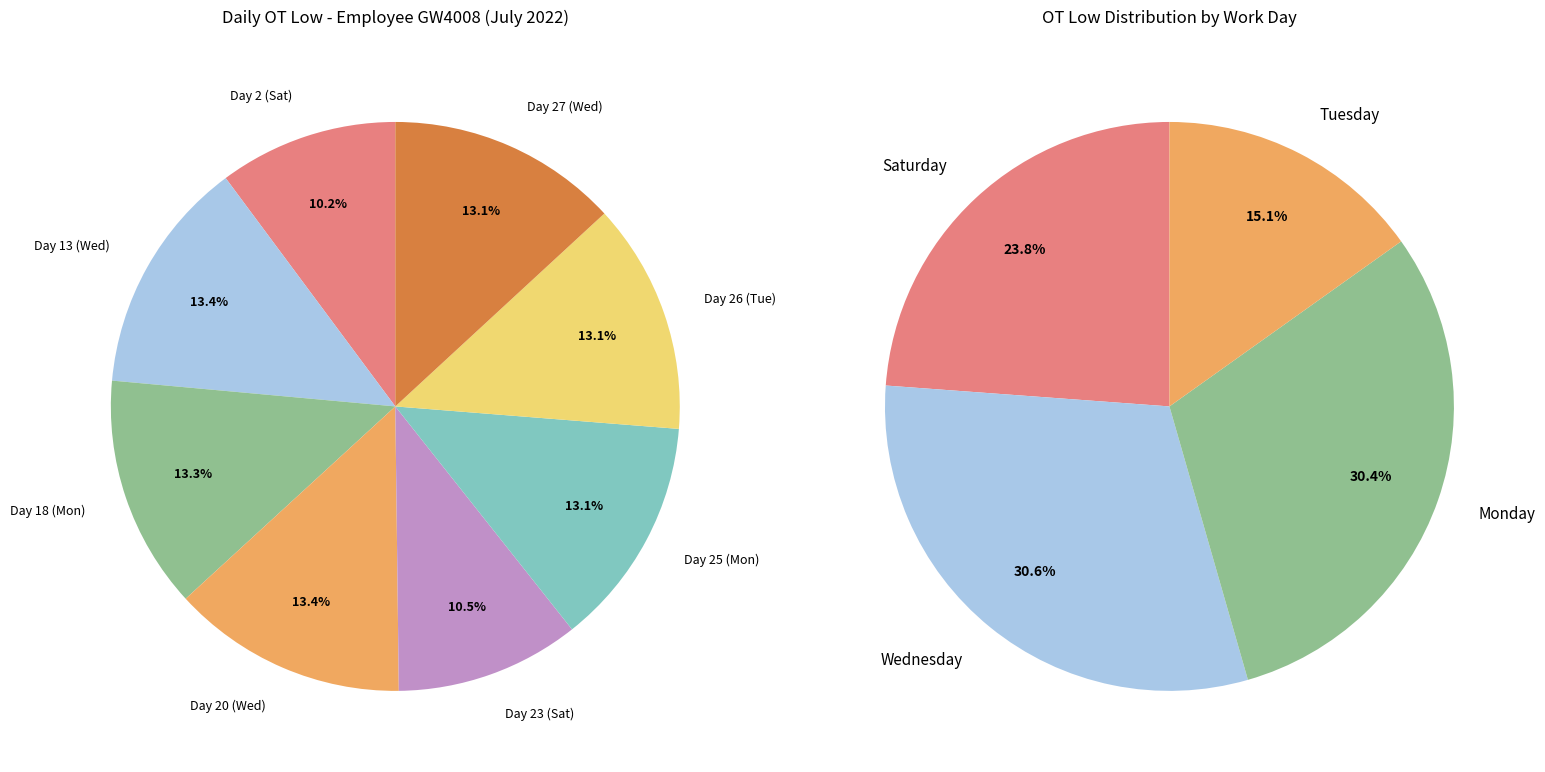

Approximately how many times larger is the value at Day 25 (Mon) compared to Day 2 (Sat)?

1.3